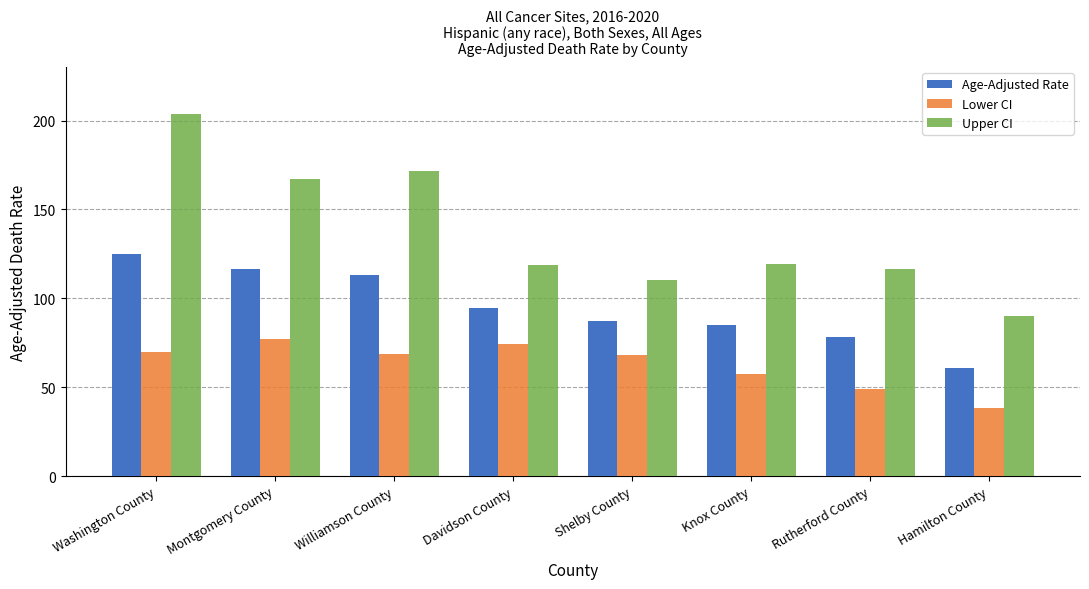

Which category has the highest value in the Age-Adjusted Rate series?

Washington County